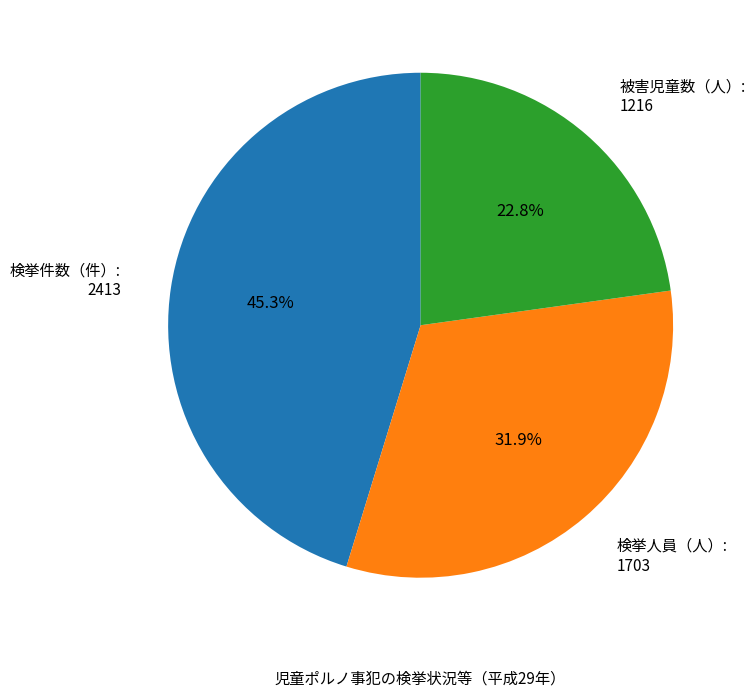

To the nearest percent, what percentage of the pie is 検挙人員（人）?

32%